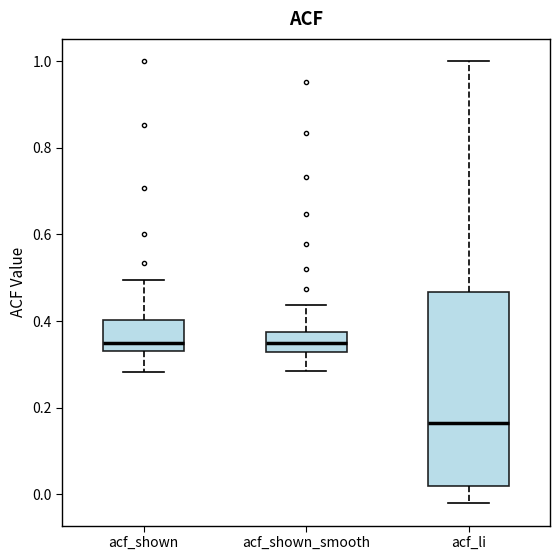

Where does the lower whisker of the box for acf_shown end on the y-axis? The values are not printed on the chart, so give them approximately, as read against the axis.

0.28